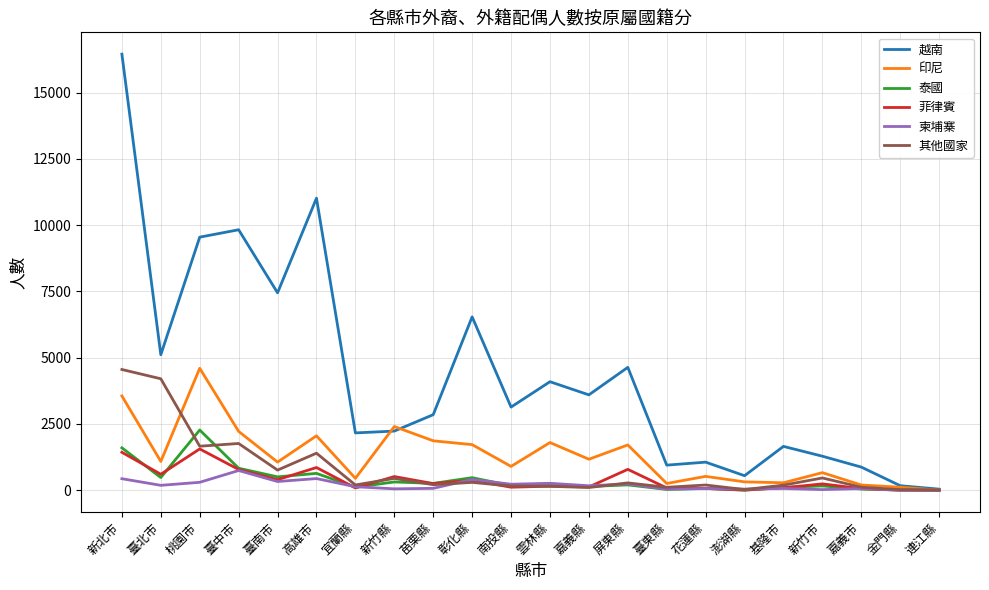

Is the value of 菲律賓 at 臺南市 greater than the value of 越南 at 雲林縣?

No